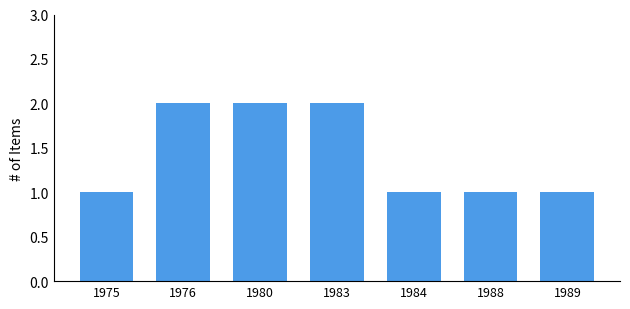

The chart shows a value of 2 at 1976. True or false?

True